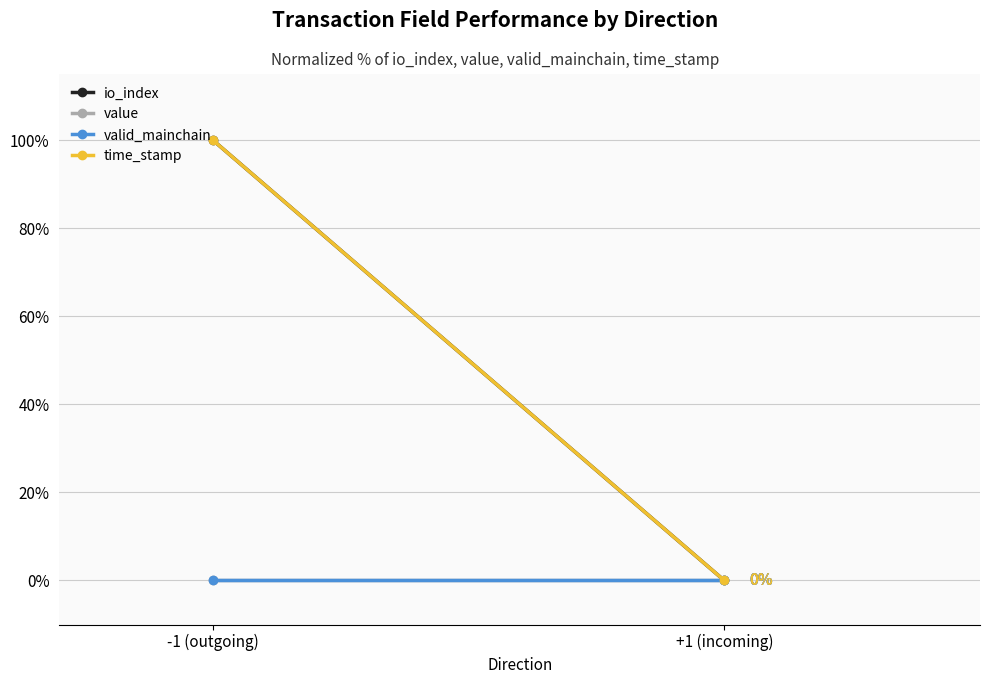

List the series in order of their peak value, highest first.

io_index, time_stamp, value, valid_mainchain